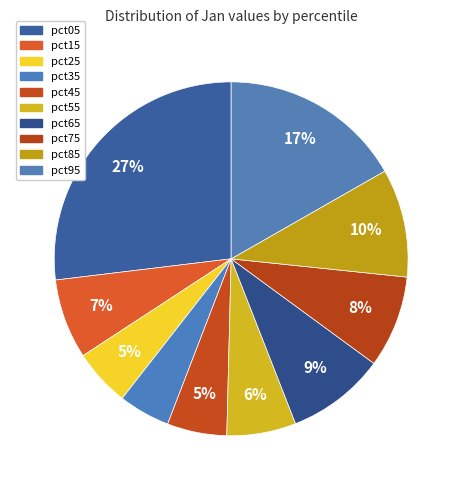

To the nearest percent, what is the difference between the largest and smallest slice percentages?

22%